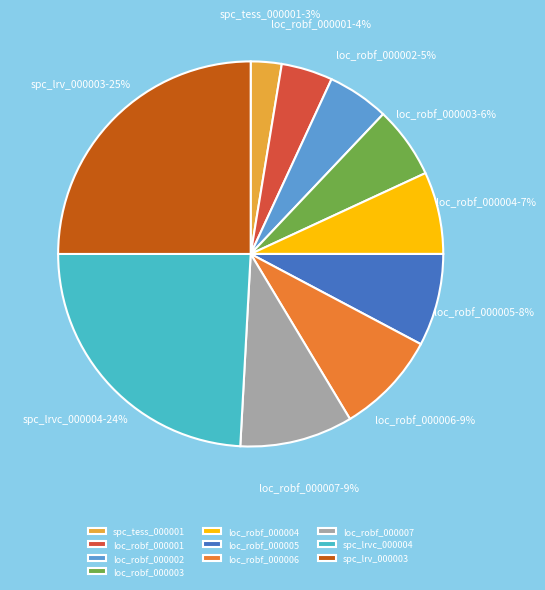

How many segments does this pie chart have?

10